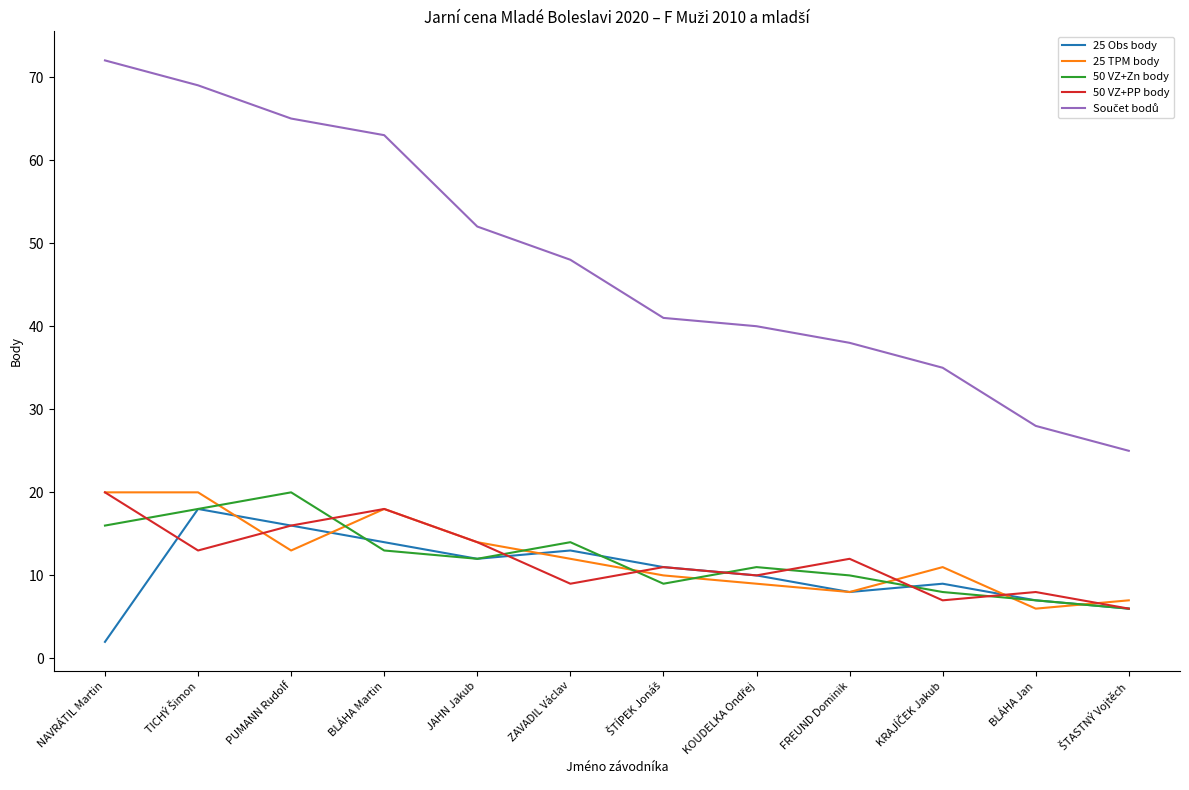

What is the total value across all series at PUMANN Rudolf?

130